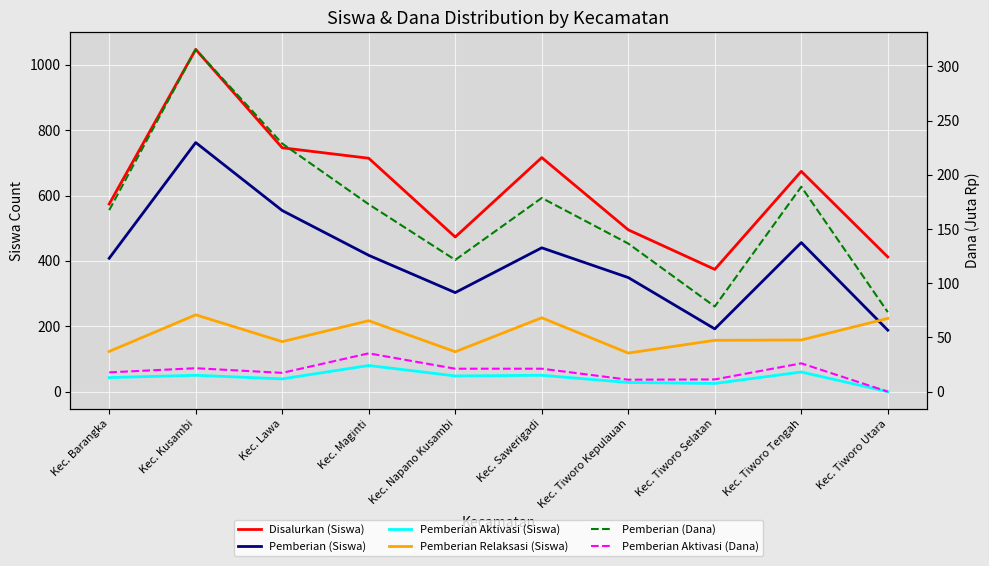

Rank the categories by Pemberian (Dana) value from lowest to highest.

Kec. Tiworo Utara, Kec. Tiworo Selatan, Kec. Napano Kusambi, Kec. Tiworo Kepulauan, Kec. Barangka, Kec. Maginti, Kec. Sawerigadi, Kec. Tiworo Tengah, Kec. Lawa, Kec. Kusambi